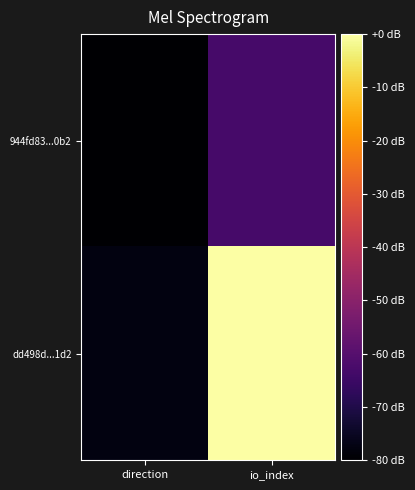

Reading left to right, extract all data points from this chart.

944fd83...0b2: direction=-80.0	io_index=-63.0
dd498d...1d2: direction=-77.6	io_index=0.0